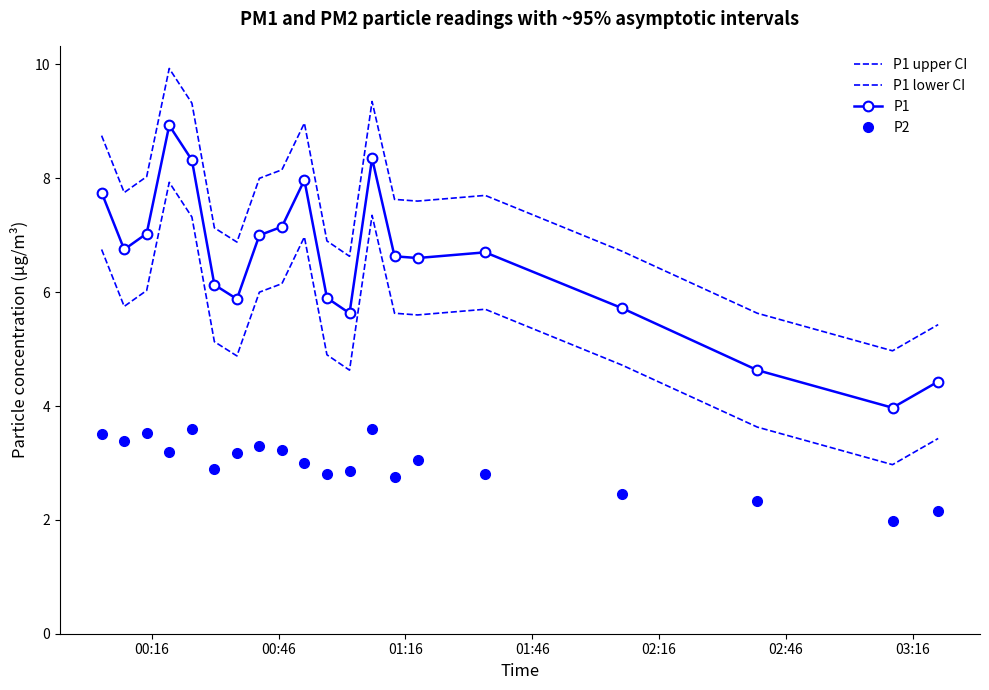

How many lines are shown in the chart?

4